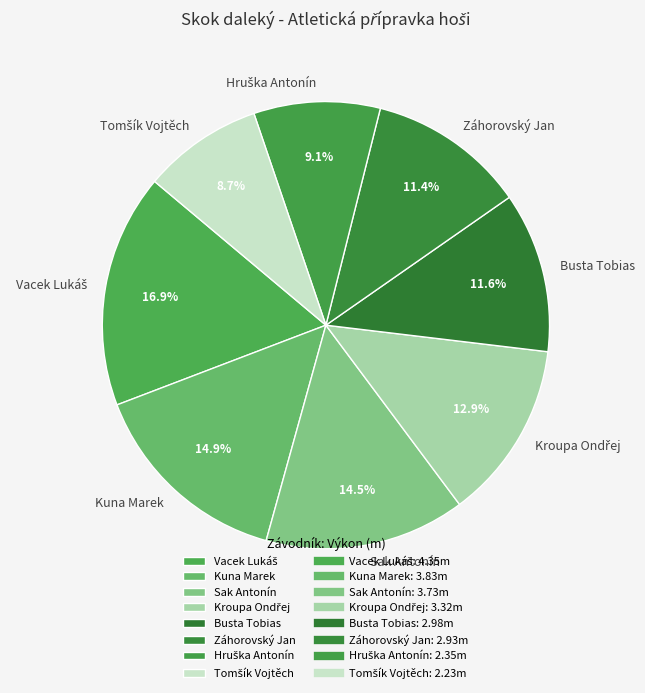

Does any single category account for the majority?

No